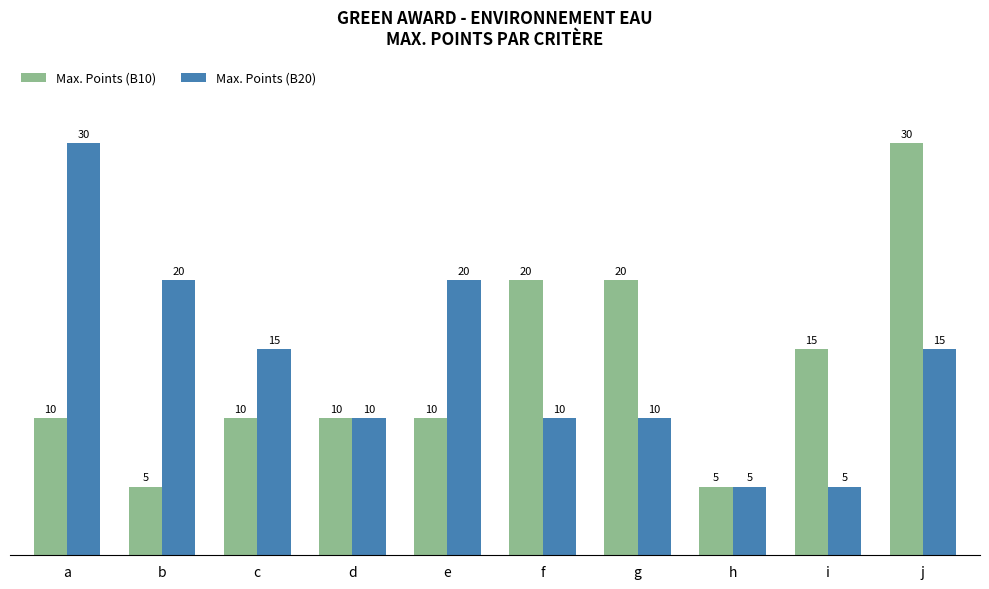

Which category has the highest value in the Max. Points (B10) series?

j